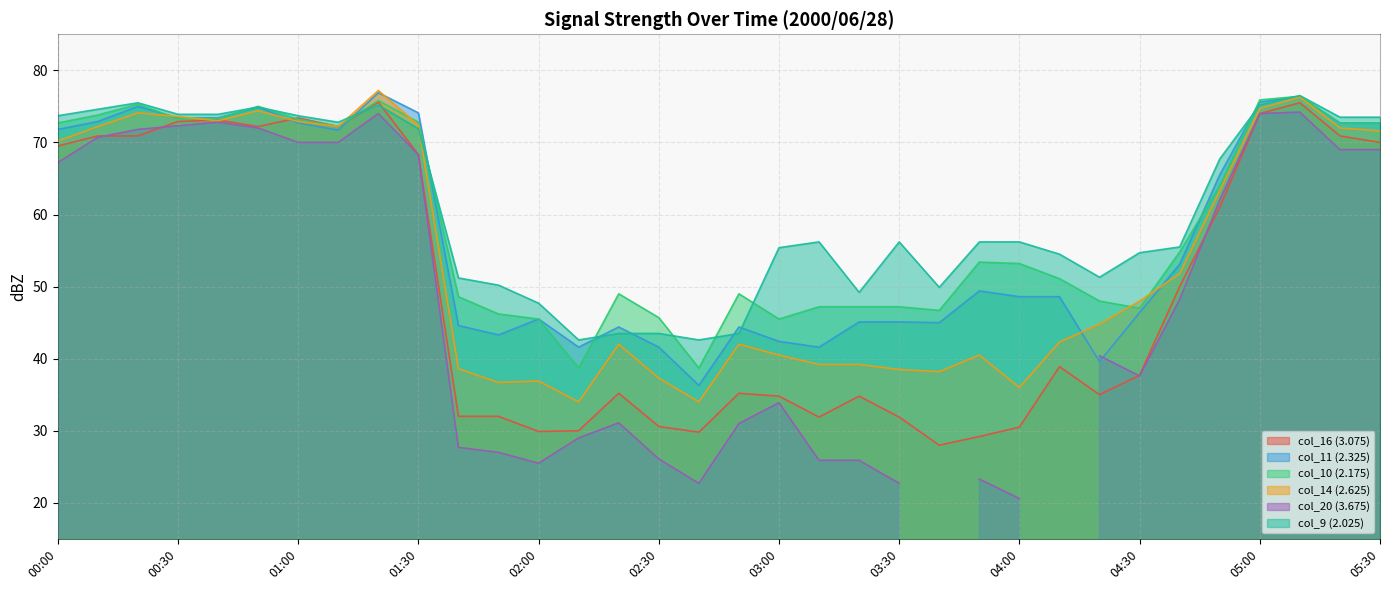

What is the minimum value for col_11 (2.325)?

36.3